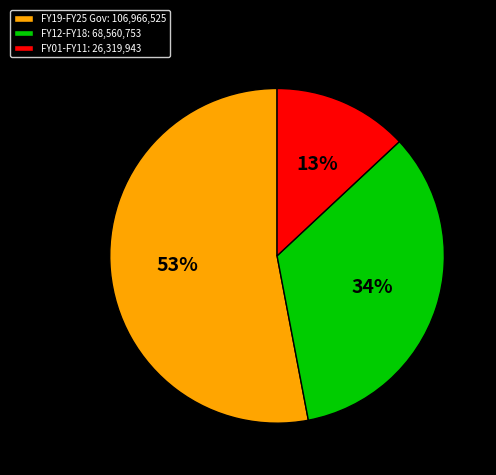

To the nearest percent, what is the difference between the largest and smallest slice percentages?

40%